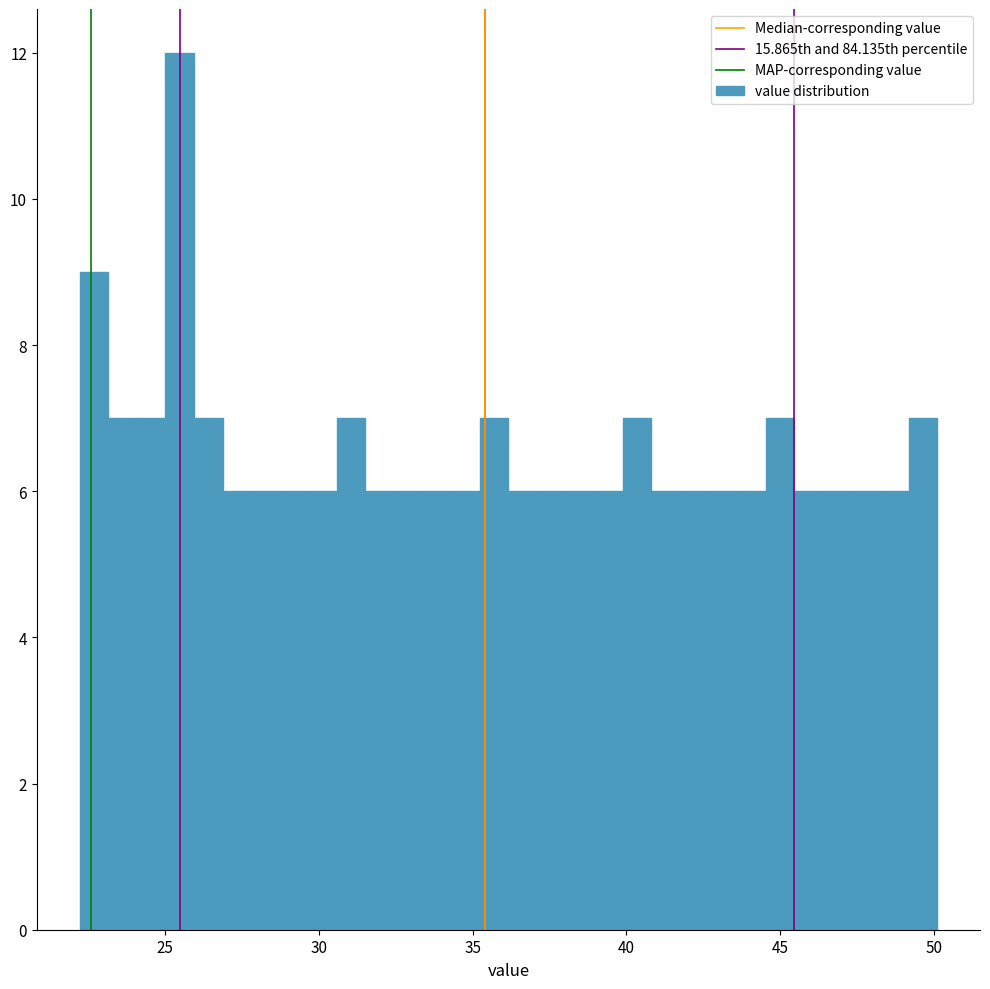

Read against the x-axis, roughly where is the centre of the tallest bar?

25.5